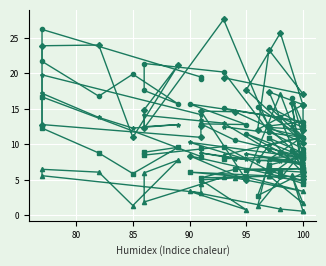

Does the chart display data point markers on the line(s)?

Yes